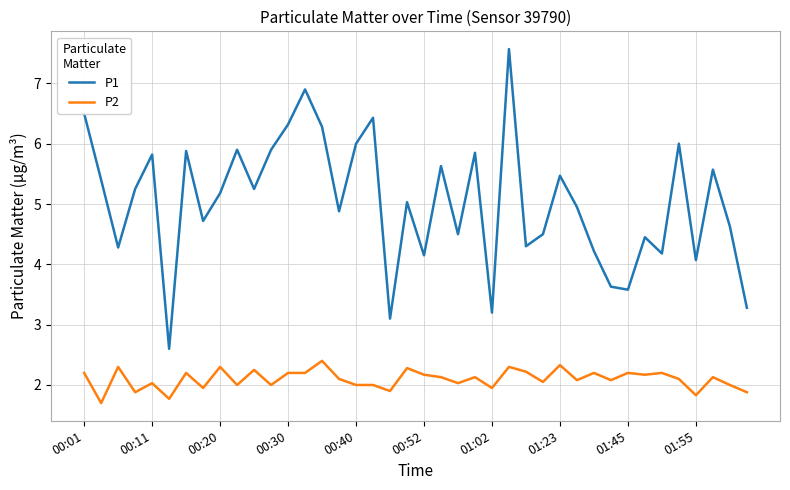

What is the difference between the maximum and minimum values in the P2 series?

0.7